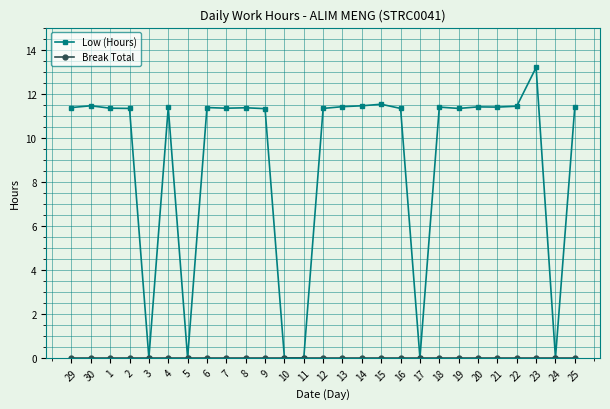

The Low (Hours) series shows 11.3 at 1. True or false?

True